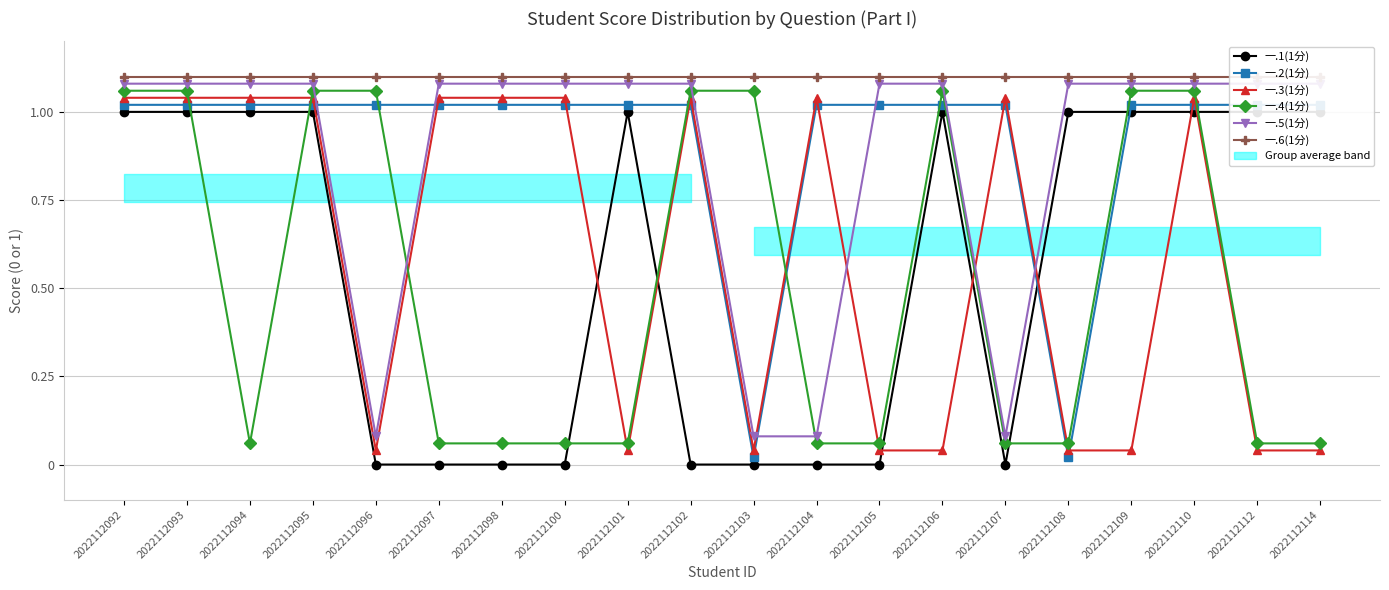

Rank the series by their maximum value, from lowest to highest.

一.1(1分), 一.2(1分), 一.3(1分), 一.4(1分), 一.5(1分), 一.6(1分)